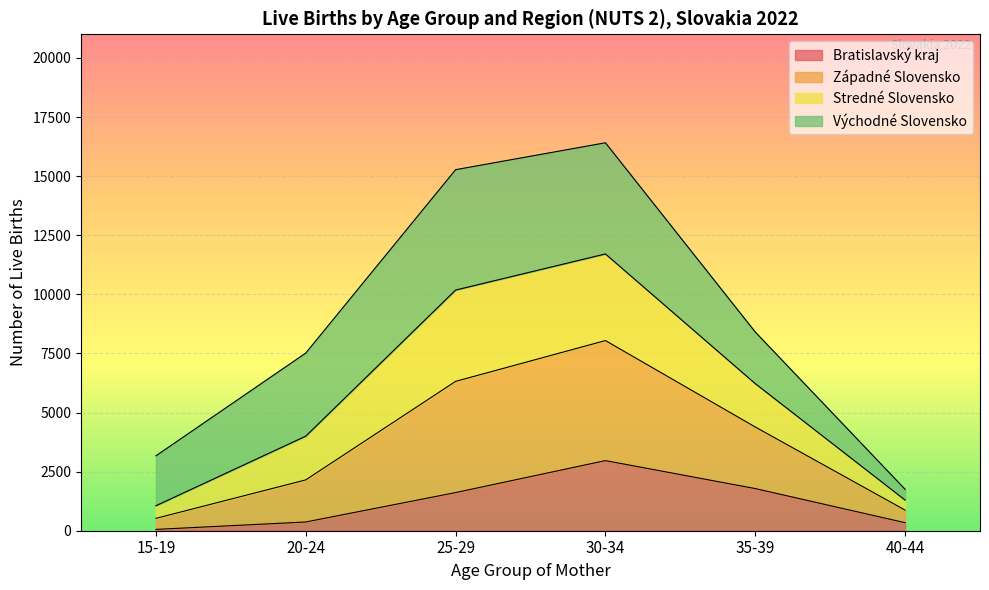

What is the highest value of the Bratislavský kraj series?

2966